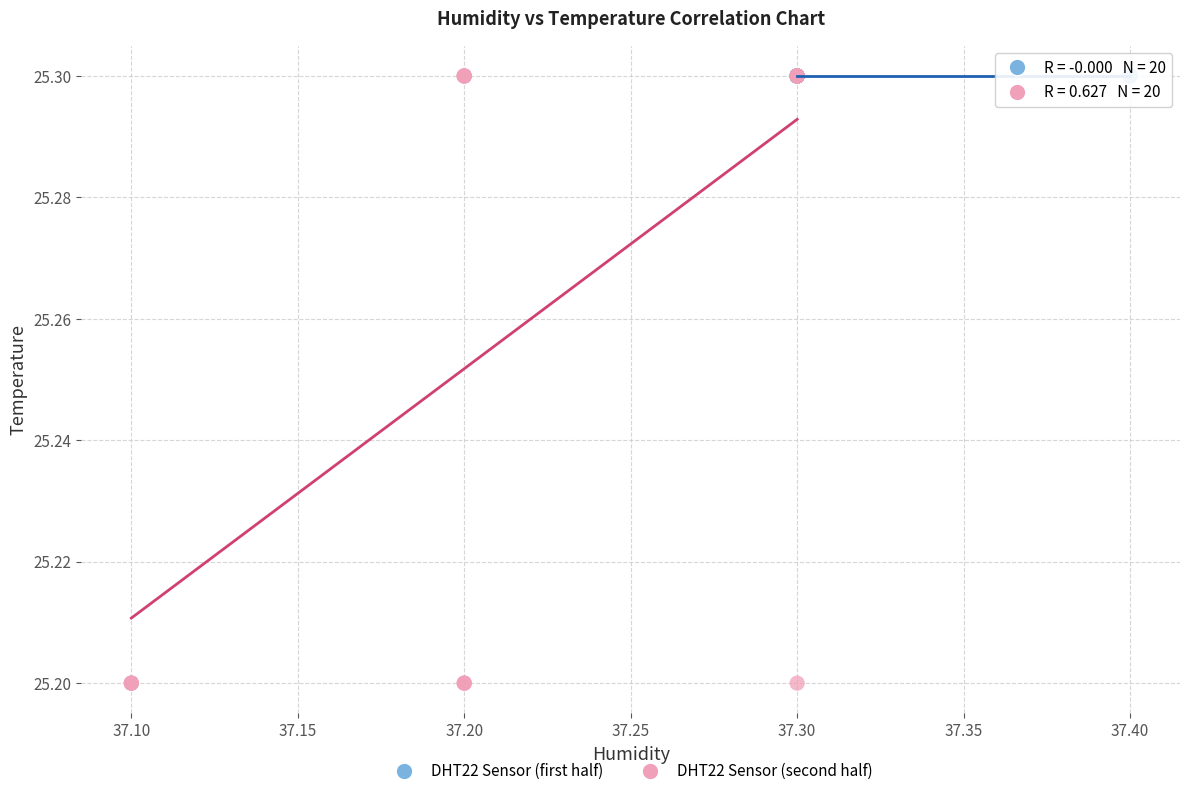

Which series reaches the minimum Y coordinate?

DHT22 Sensor (second half)